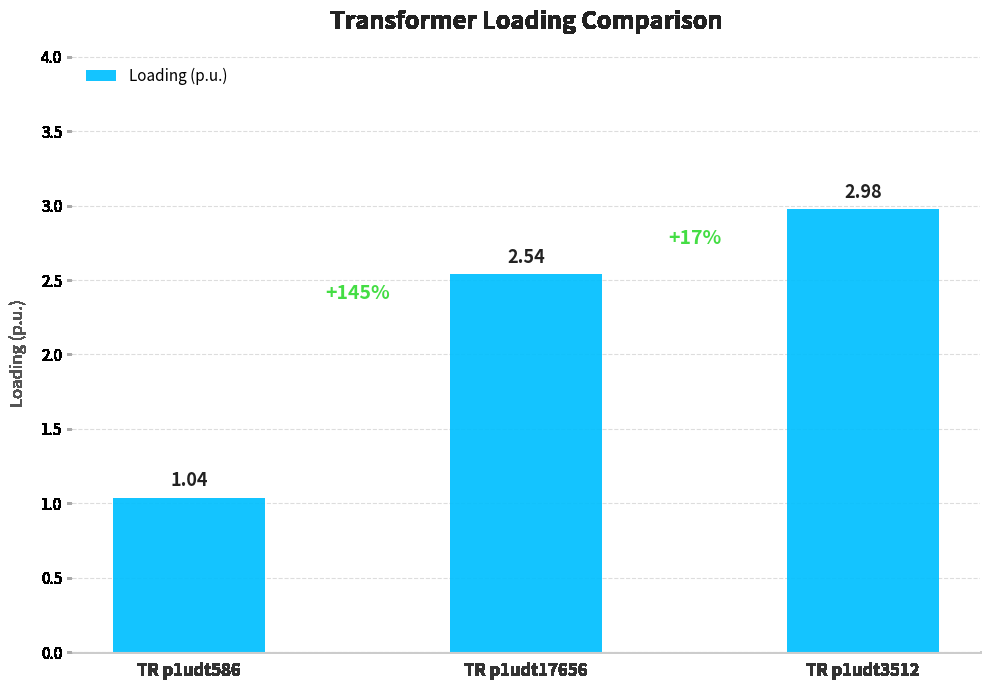

What is the change in value from TR p1udt586 to TR p1udt17656?

+1.5